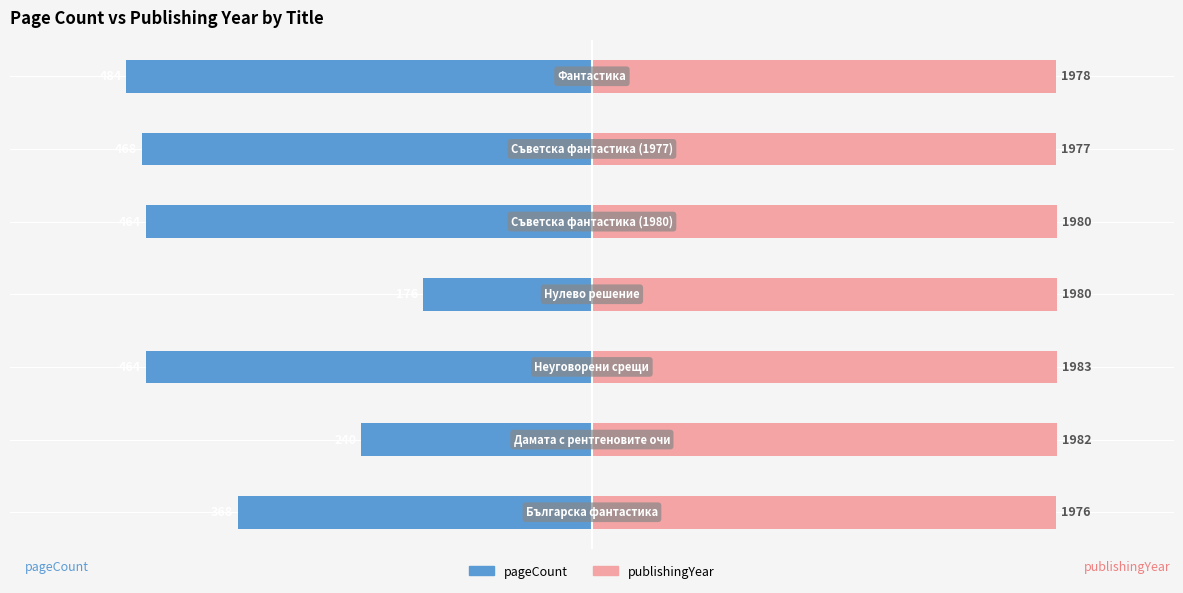

List the series in order of their overall mean, lowest first.

pageCount, publishingYear